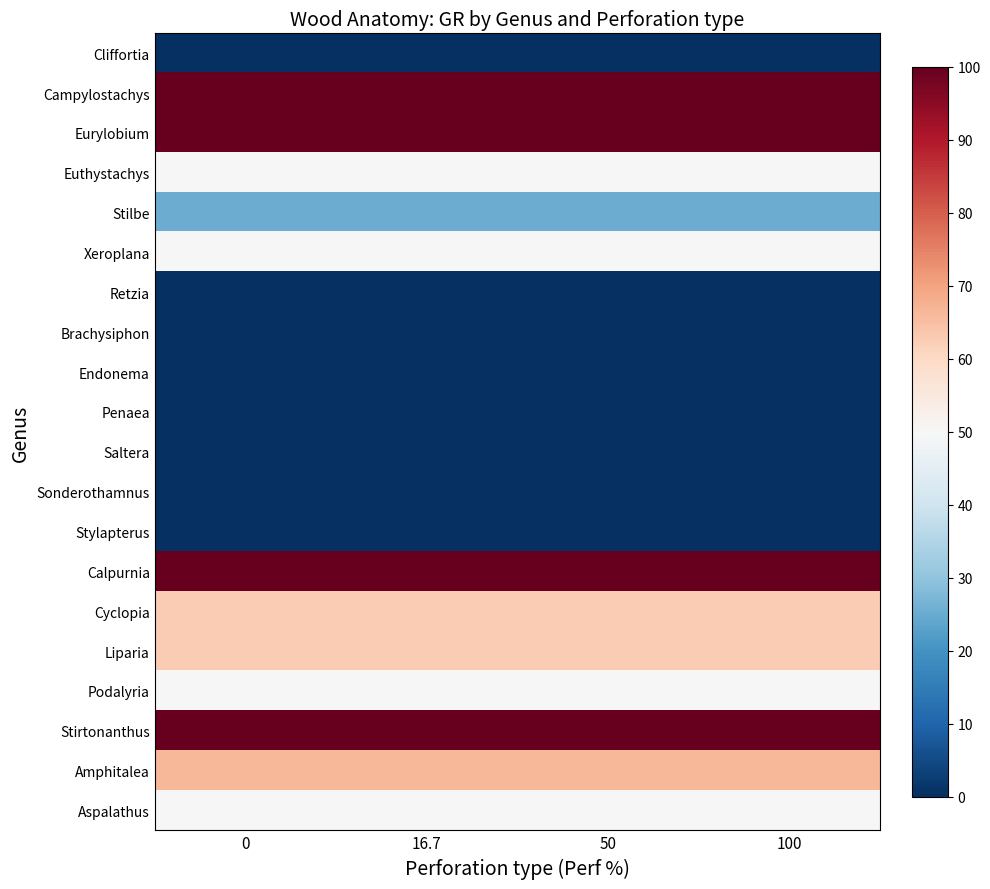

What is the difference between the highest and lowest values at 16.7?

100.0